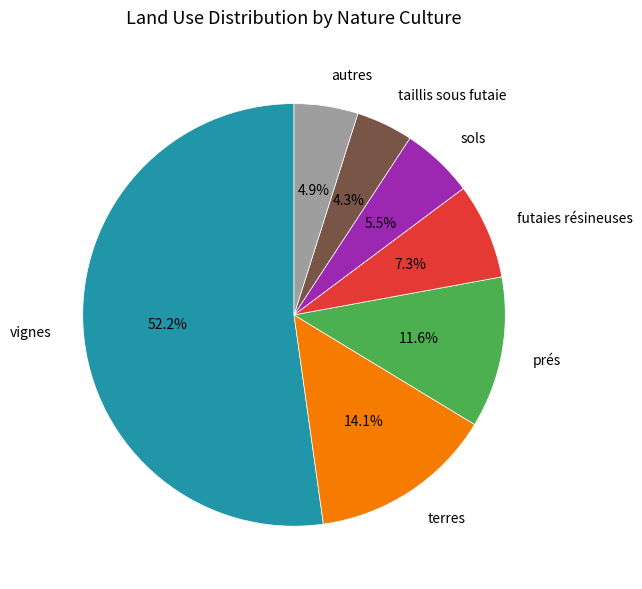

Count the number of slices in the pie.

7